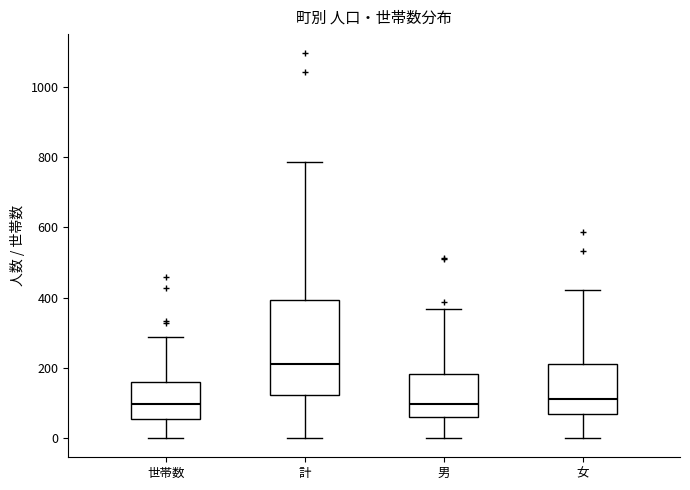

Which box is the tallest, from its lower edge to its upper edge?

計